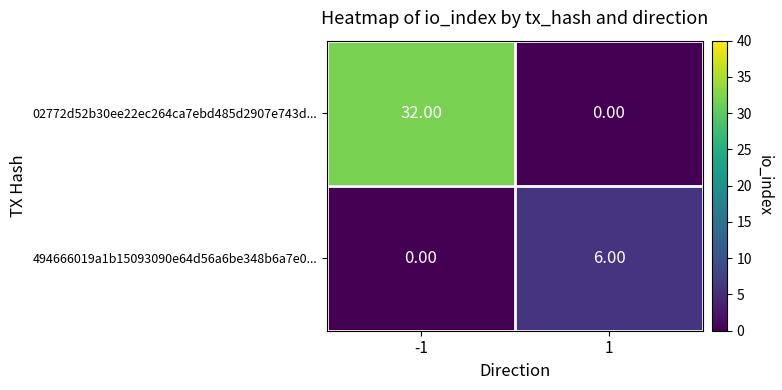

How many data points in 02772d52b30ee22ec264ca7ebd485d2907e743d... are less than 32?

1